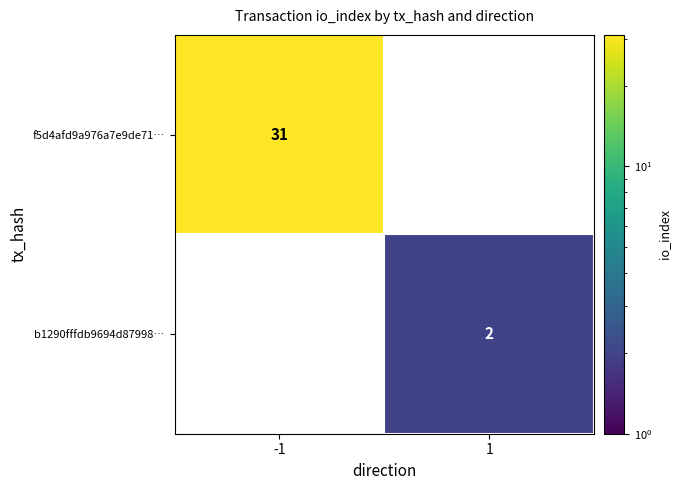

Count the number of categories in the chart.

2